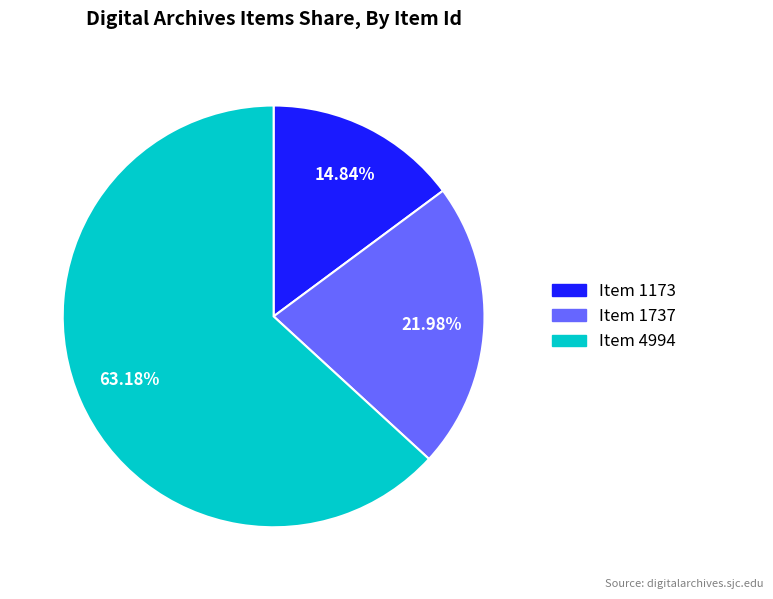

Between Item 1173 and Item 1737, which is larger?

Item 1737